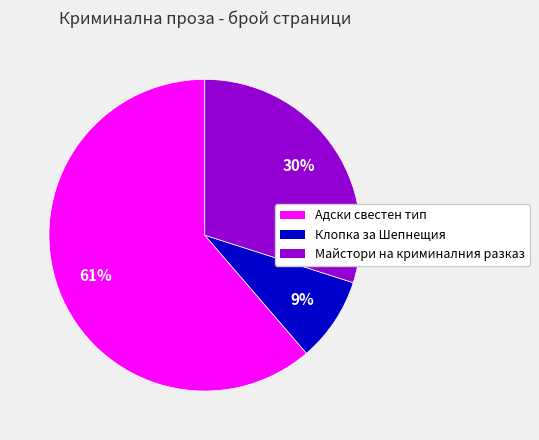

Is it true that Майстори на криминалния разказ is 23% of the pie?

False